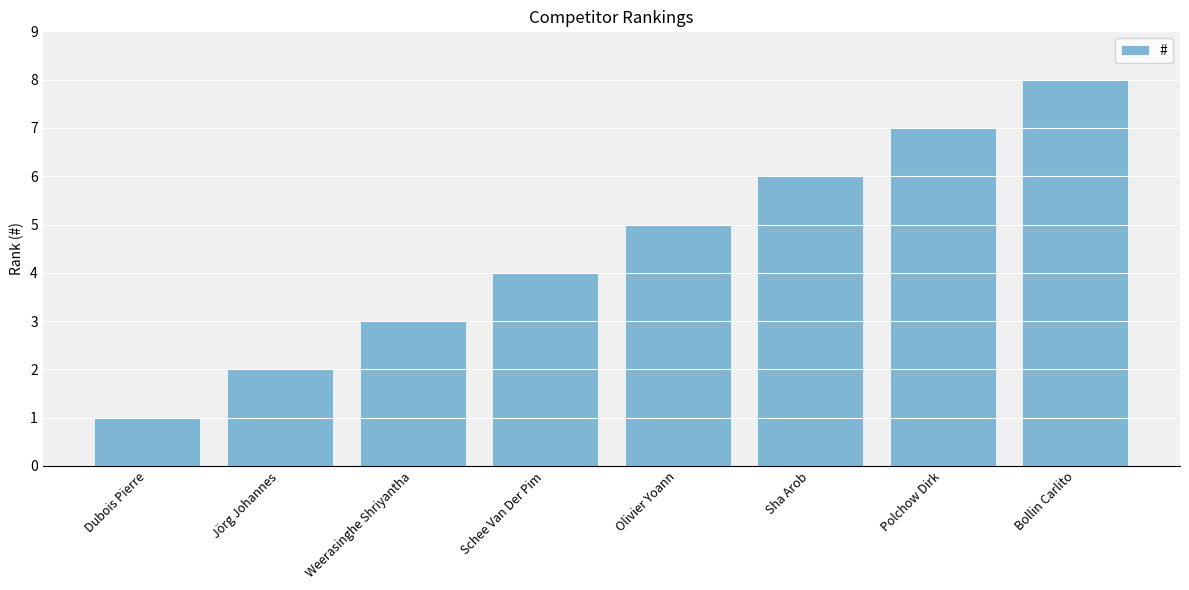

What is the sum of all values?

36